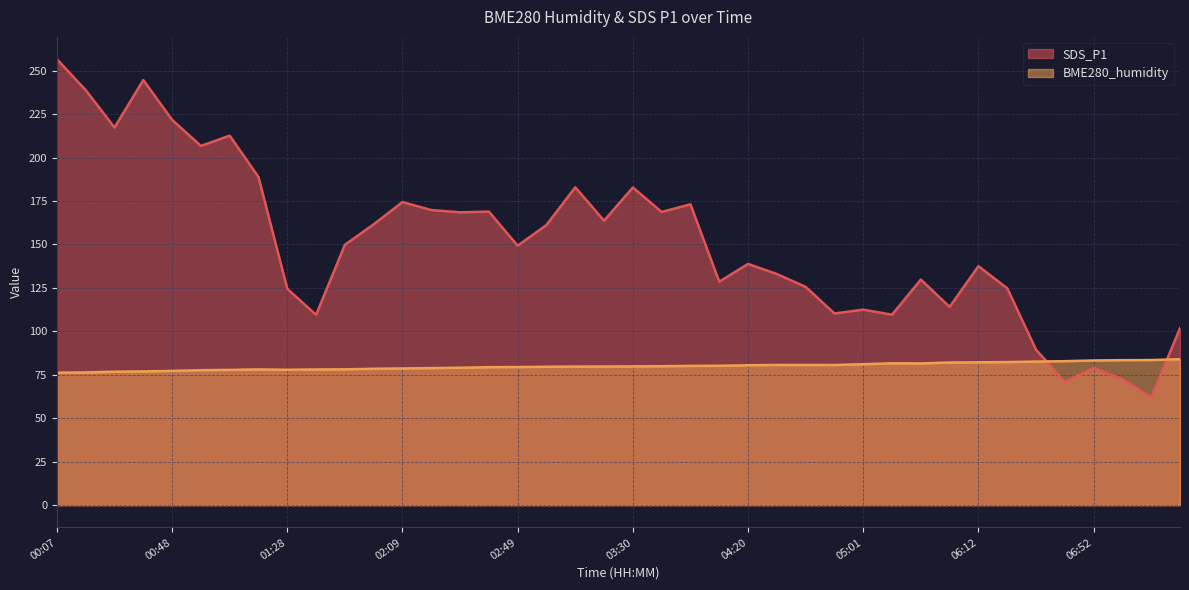

What is the label of the 26th point from the right?

02:29